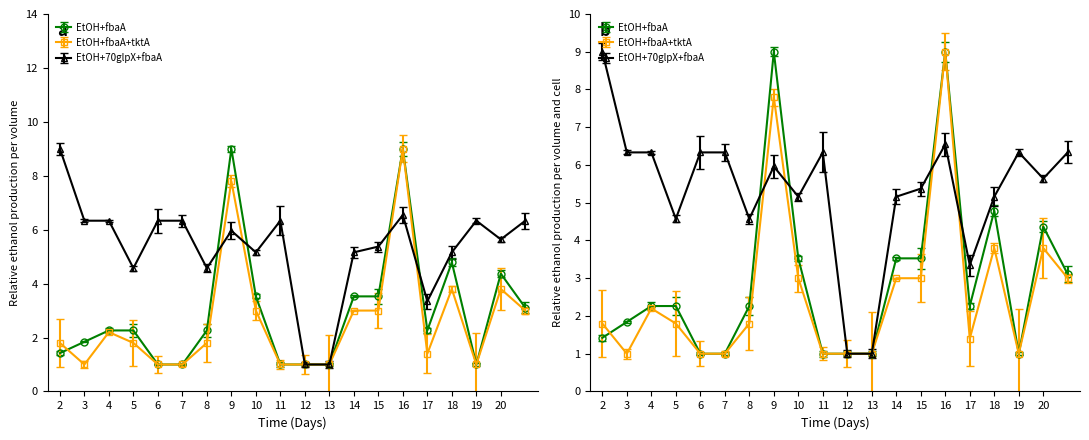

Reading left to right, what are all the values shown in this chart?

EtOH+fbaA: 1.4	1.8	2.3	2.3	1.0	1.0	2.3	9.0	3.5	1.0	1.0	1.0	3.5	3.5	9.0	2.3	4.8	1.0	4.4	3.1
EtOH+fbaA+tktA: 1.8	1.0	2.2	1.8	1.0	1.0	1.8	7.8	3.0	1.0	1.0	1.0	3.0	3.0	9.0	1.4	3.8	1.0	3.8	3.0
EtOH+70glpX+fbaA: 9.0	6.3	6.3	4.6	6.3	6.3	4.6	6.0	5.2	6.3	1.0	1.0	5.2	5.4	6.5	3.3	5.2	6.3	5.6	6.3